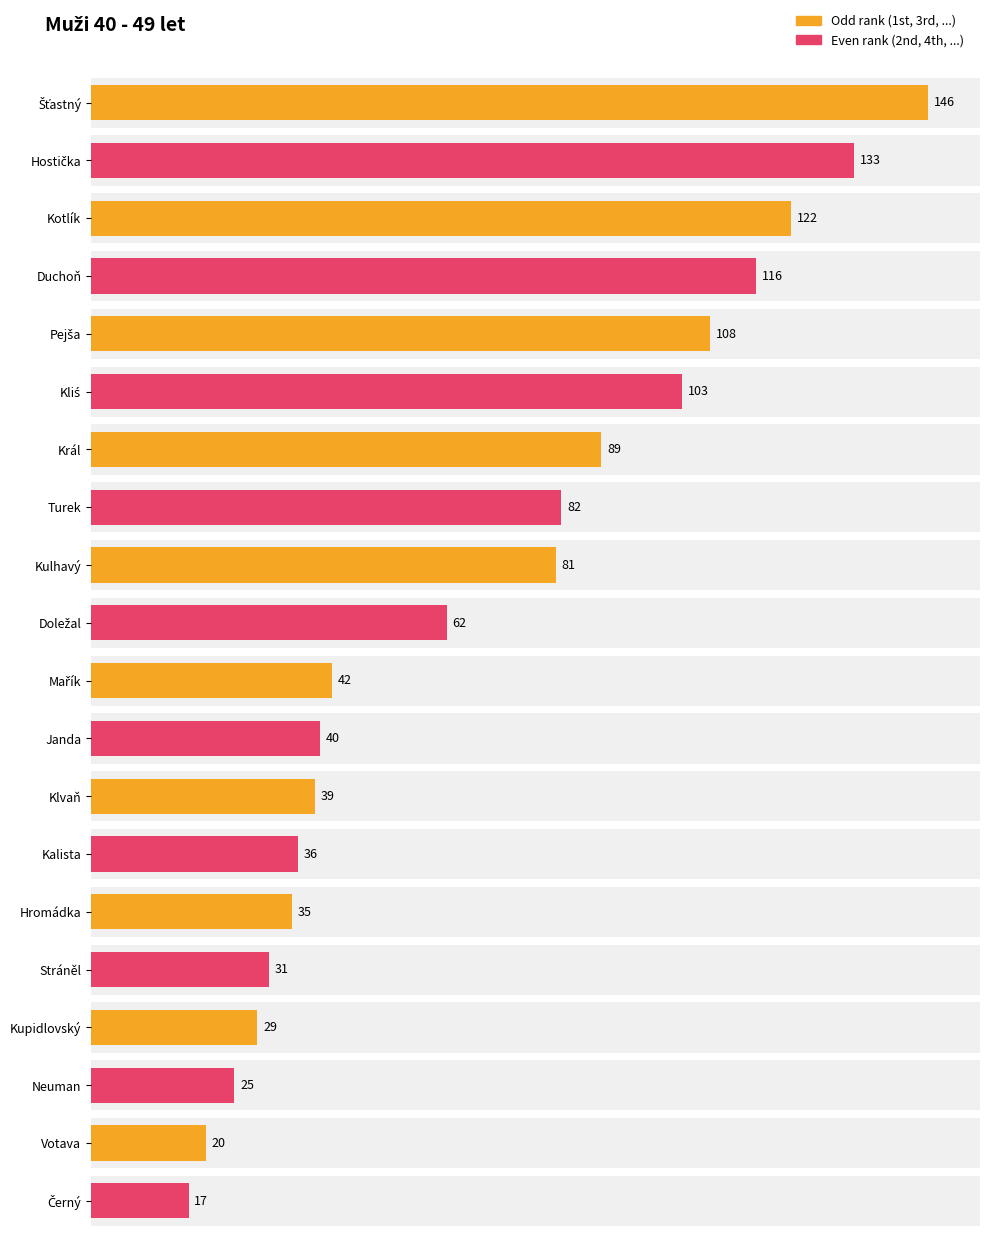

What is the change in value from Kotlík to Kulhavý?

-41